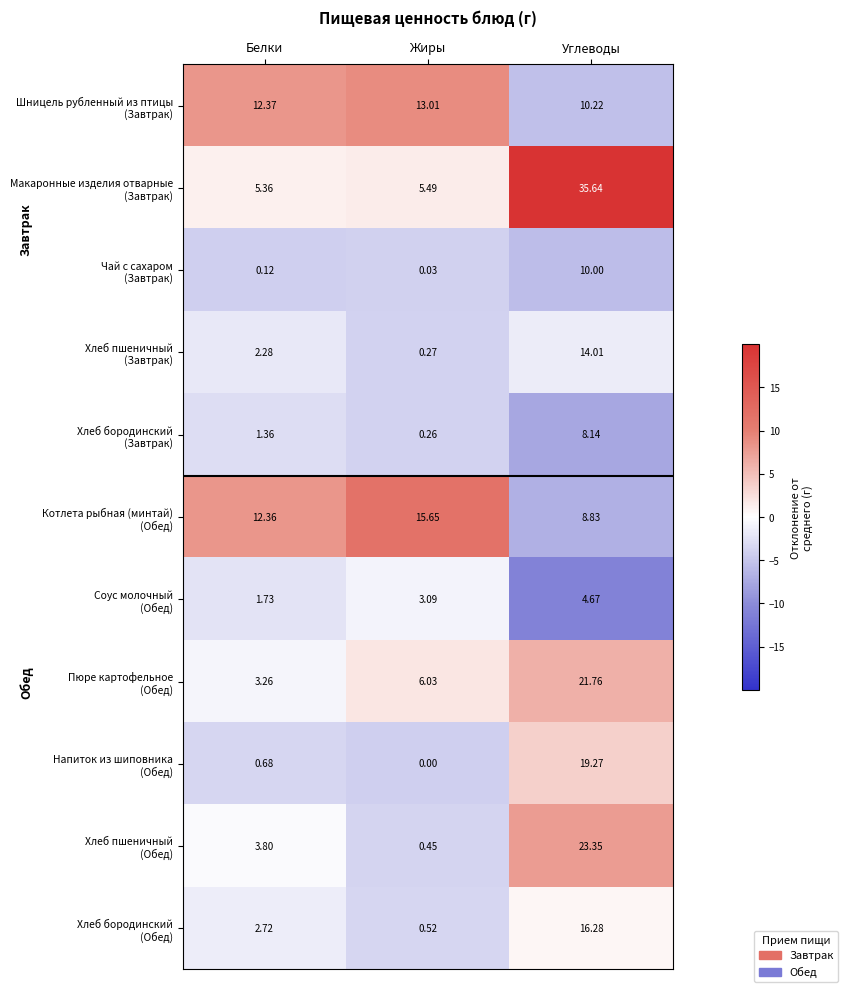

Which category has the highest value across all series?

Углеводы